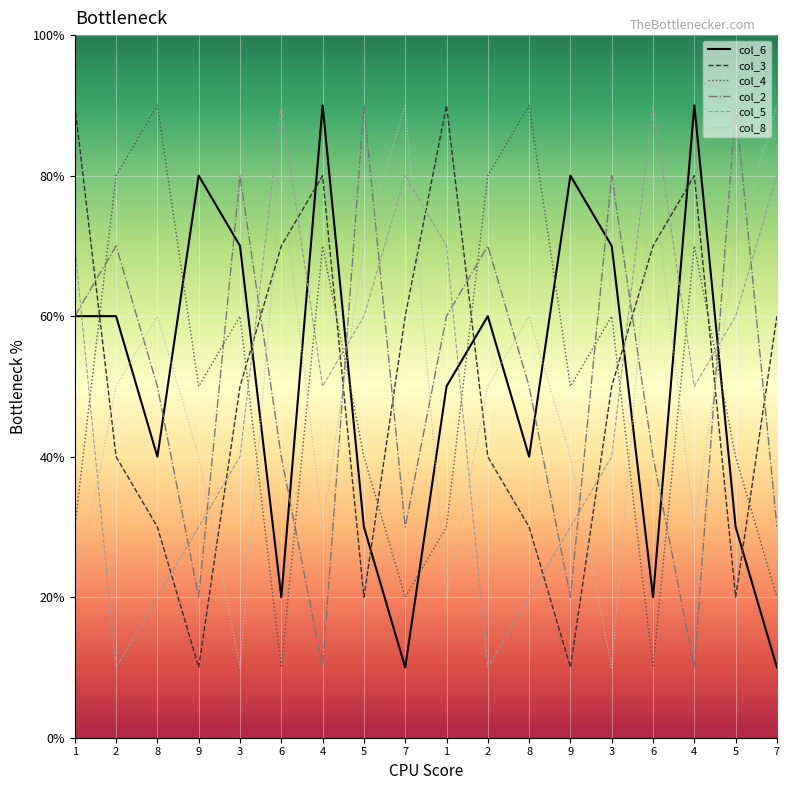

What is the approximate value of col_3 at 9?

1